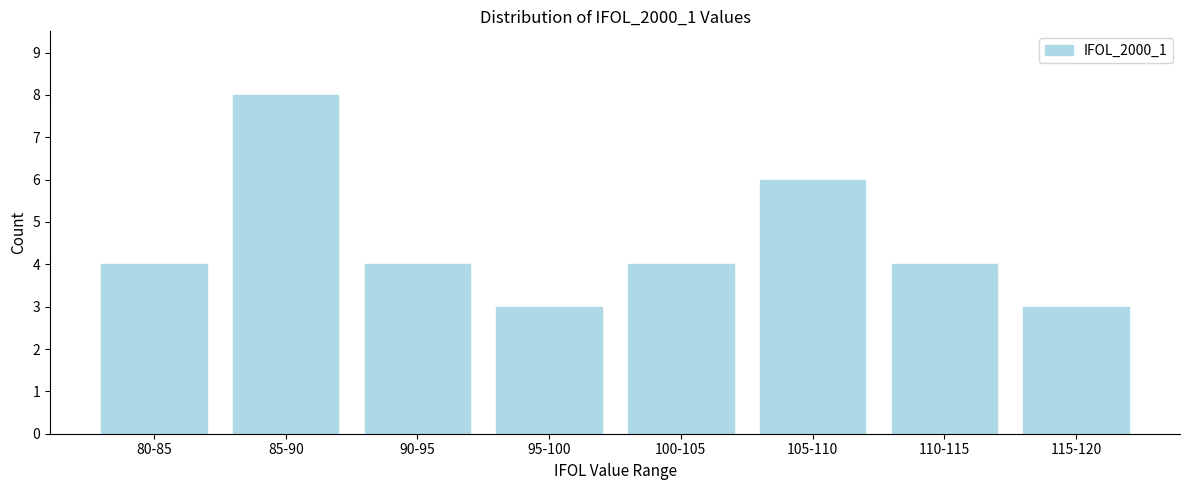

Reading left to right, what are all the values shown in this chart?

4	8	4	3	4	6	4	3